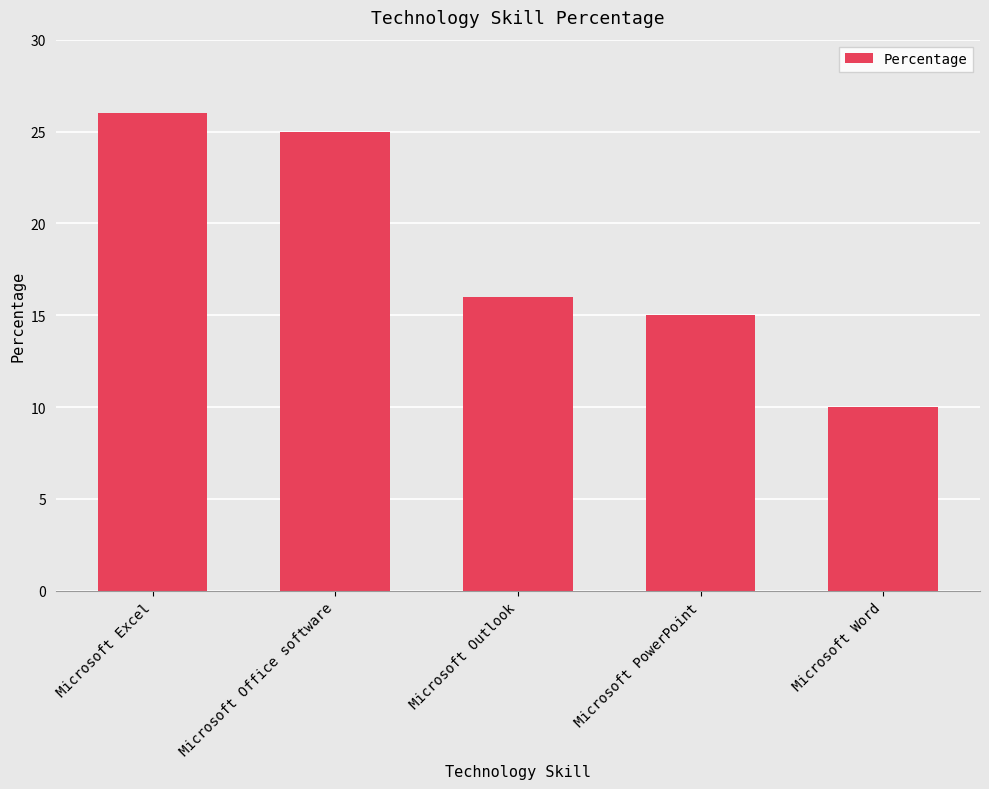

What is the minimum value shown in the chart?

10